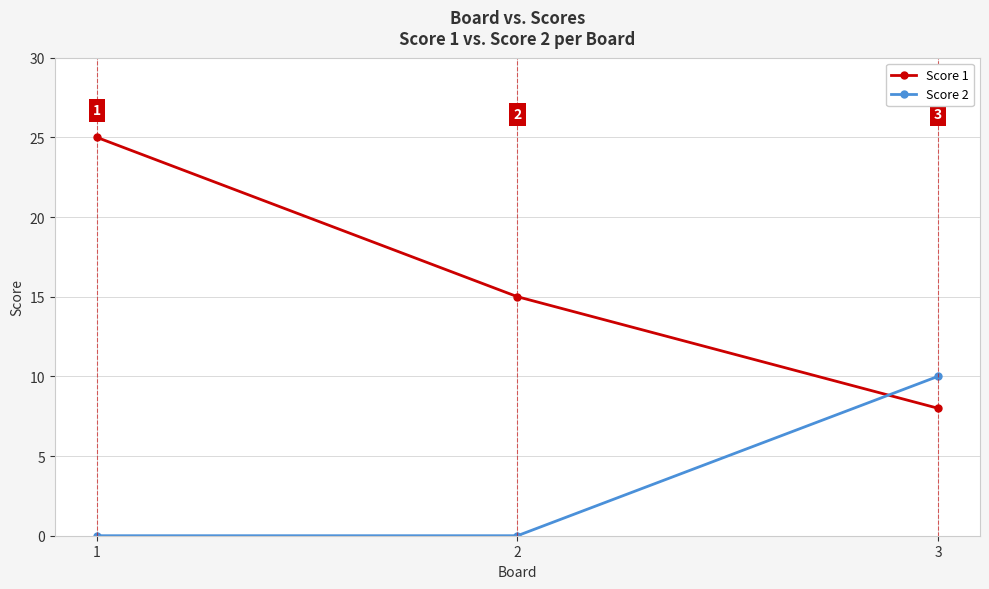

The Score 1 series shows 15 at 2. True or false?

True